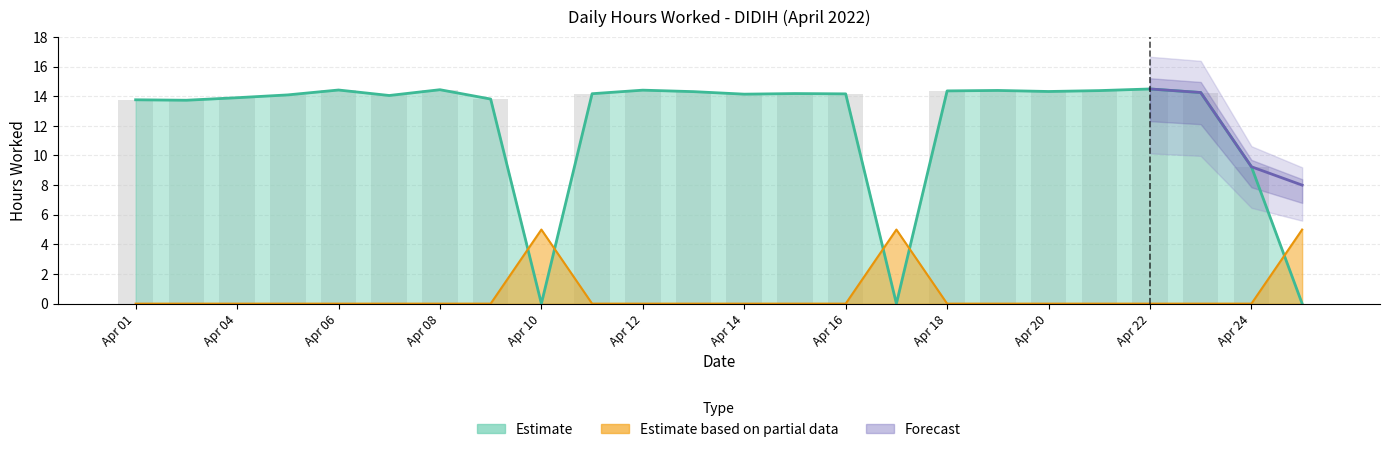

The chart shows a value of 20.2 at Apr 20. True or false?

False